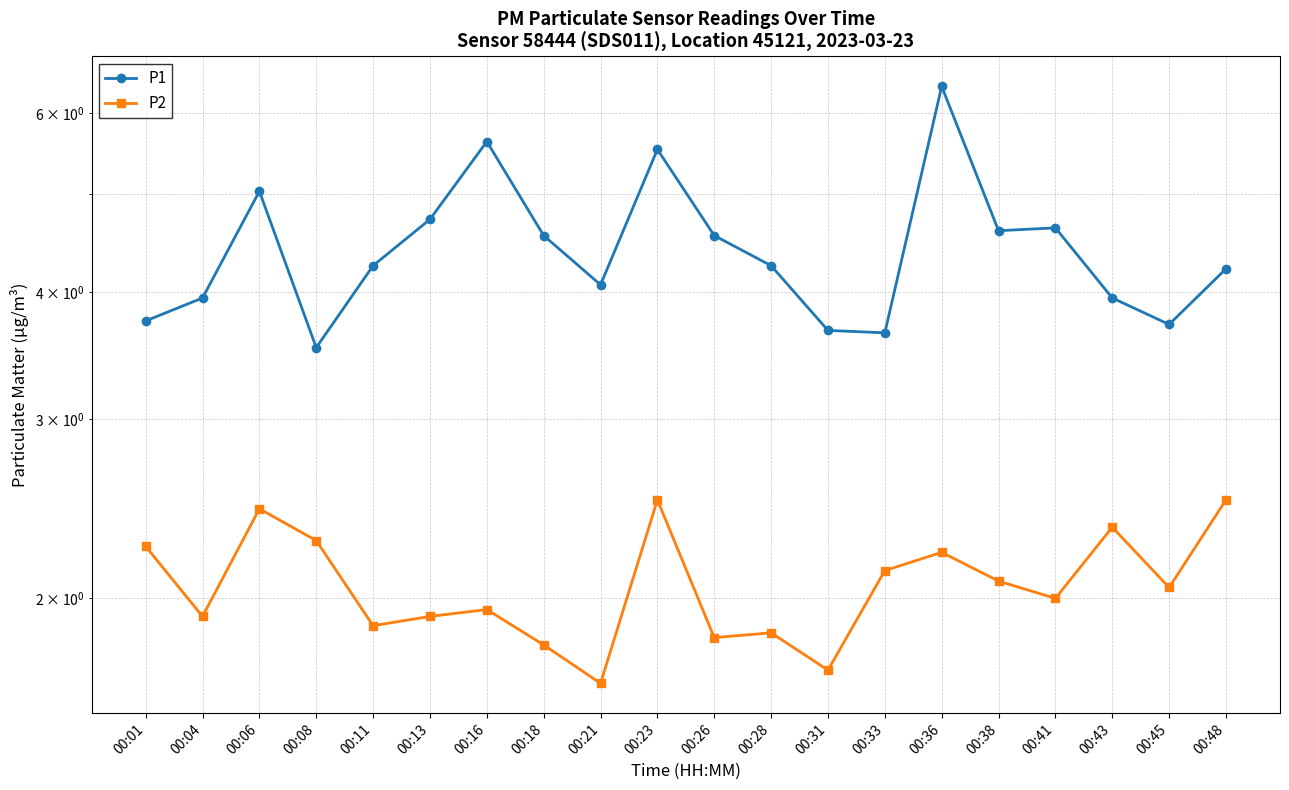

What is the difference between the second highest and minimum values in the P2 series?

0.9